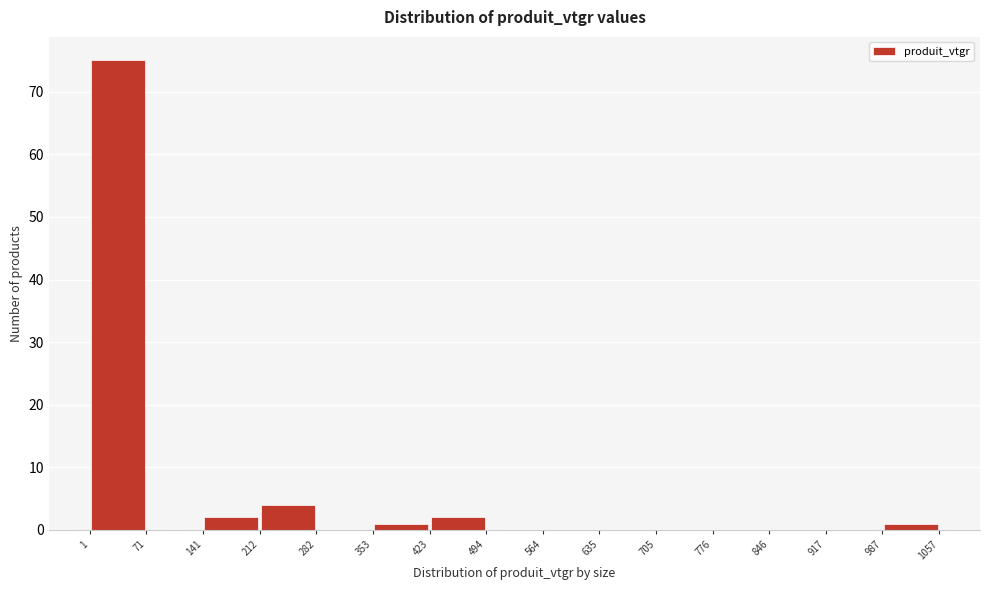

What is the height of the bar covering 987 to 1057 on the x-axis? The values are not printed on the chart, so give them approximately, as read against the axis.

1